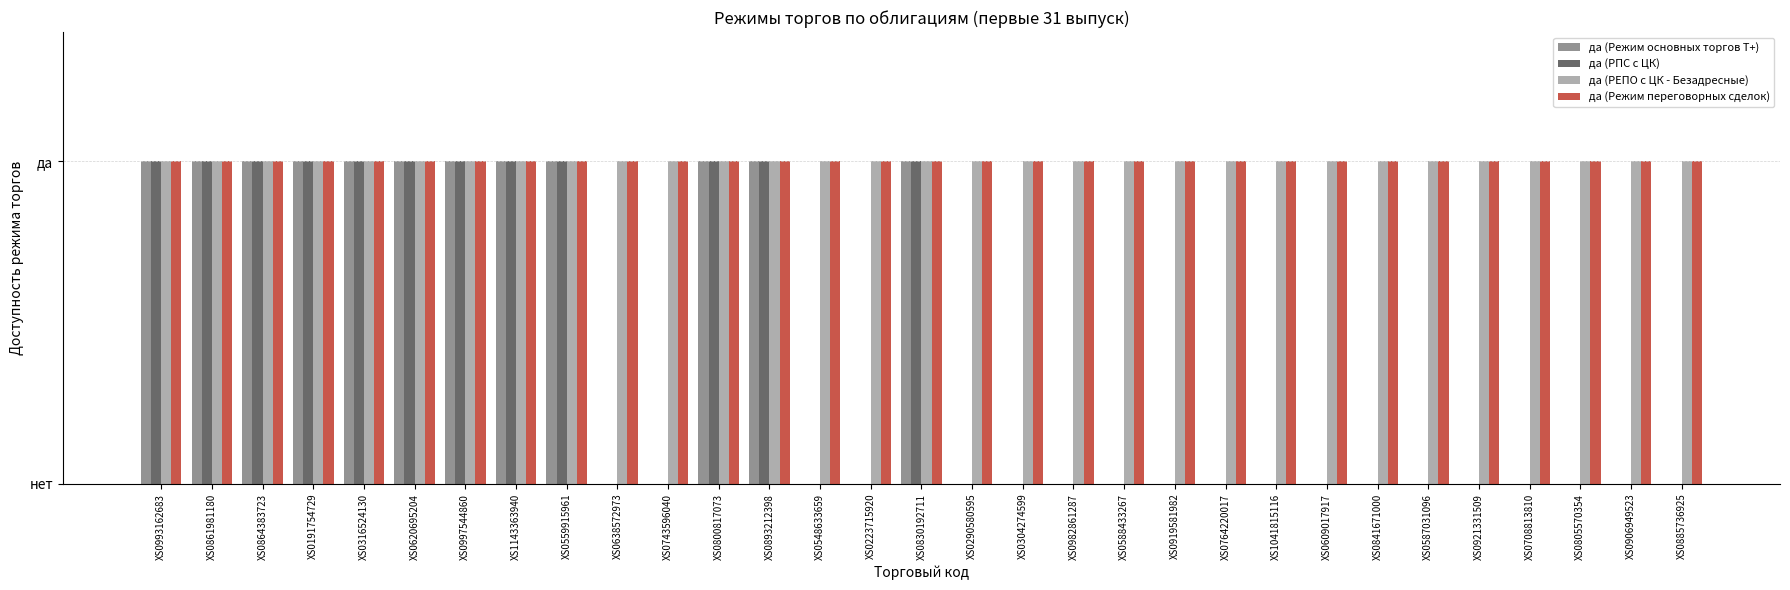

Which series has the largest total across all categories?

да (РЕПО с ЦК - Безадресные)